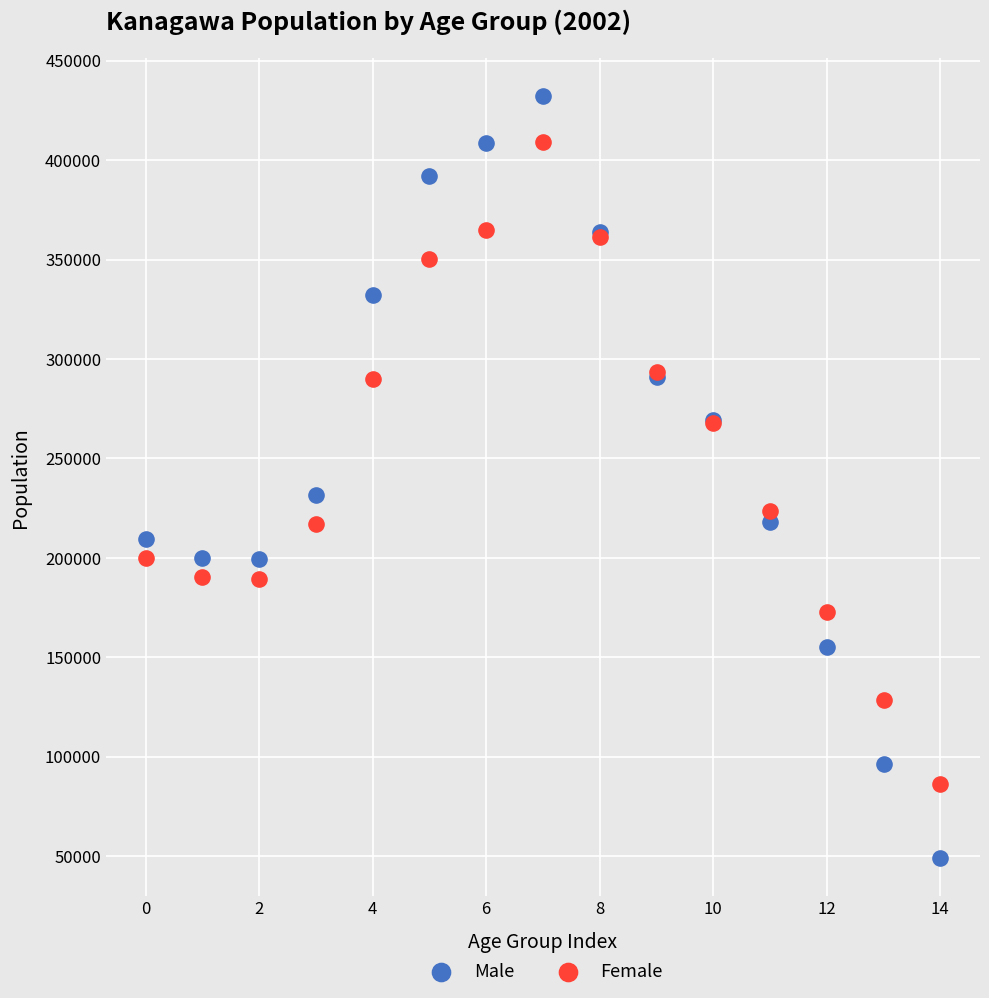

Which series has the widest spread of Y values?

Male